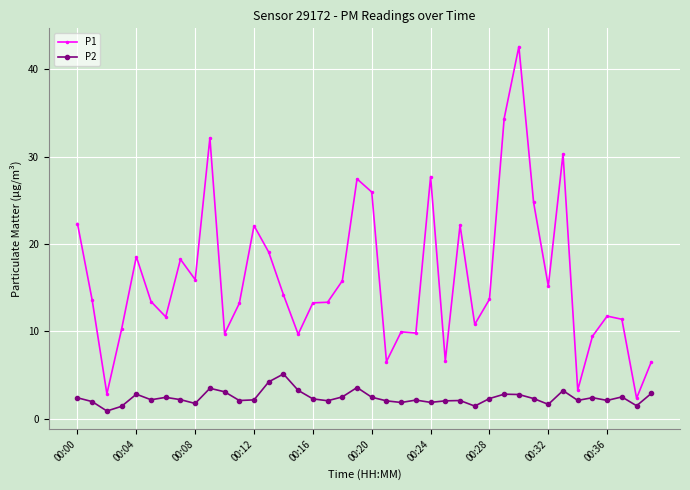

Which series has the widest spread of values?

P1